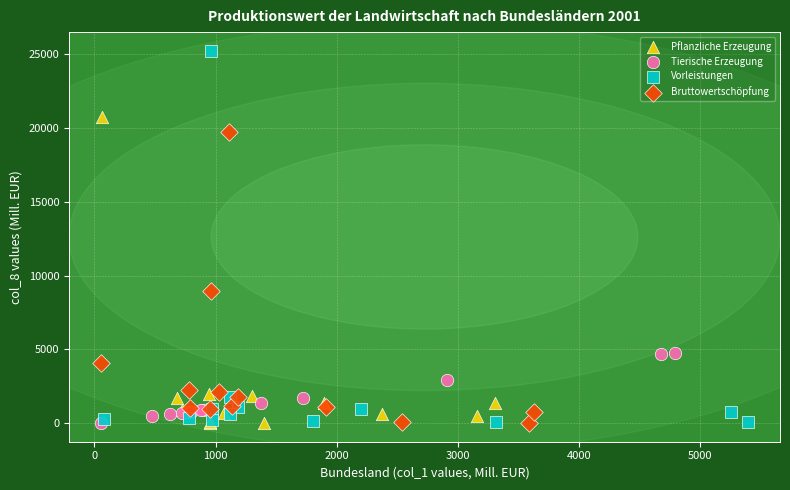

Which series contains the highest Y value?

Vorleistungen